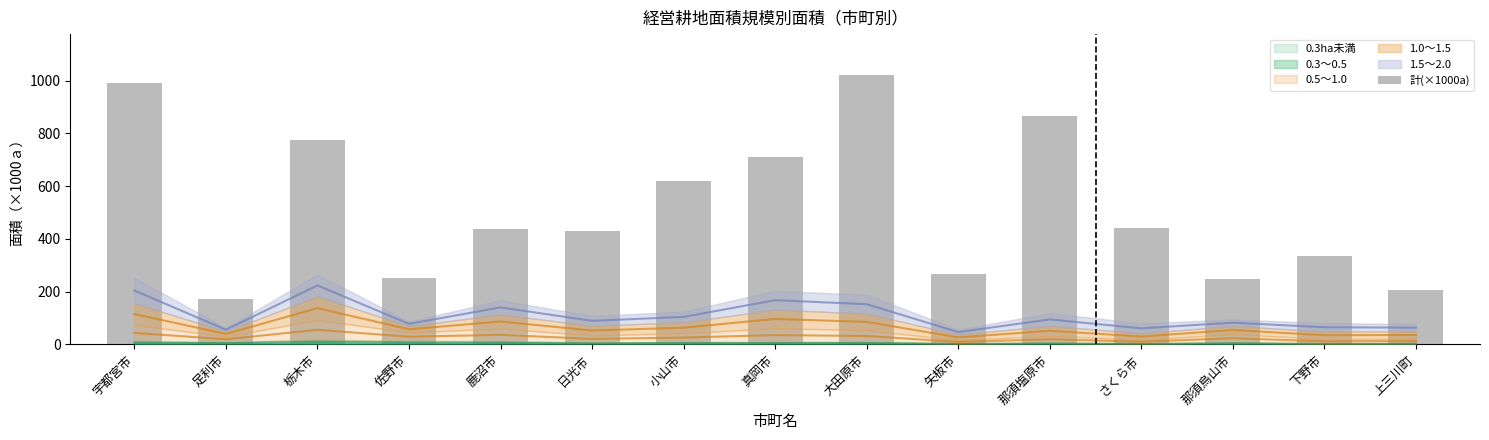

Are the bars grouped side by side (vs. stacked)?

No